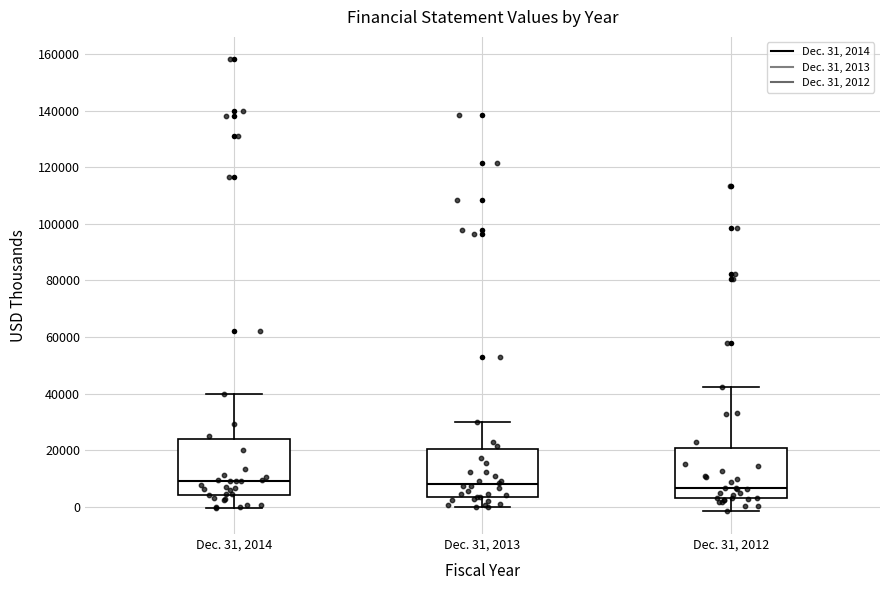

Reading left to right, read every box against the y-axis: the position of its median line, the range the box covers, and the ends of its whiskers. The values are not printed on the chart, so give them approximately, as read against the axis.

Dec. 31, 2014: median 10000, box 4000 to 24000, whiskers 0 to 40000
Dec. 31, 2013: median 8000, box 4000 to 20000, whiskers 0 to 30000
Dec. 31, 2012: median 6000, box 2000 to 20000, whiskers -2000 to 42000